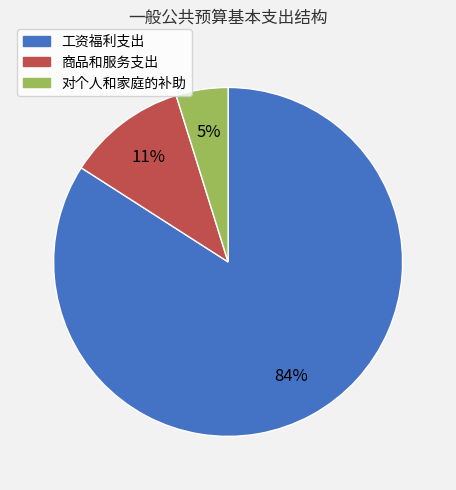

To the nearest percent, what is the combined percentage of 商品和服务支出 and 对个人和家庭的补助?

16%